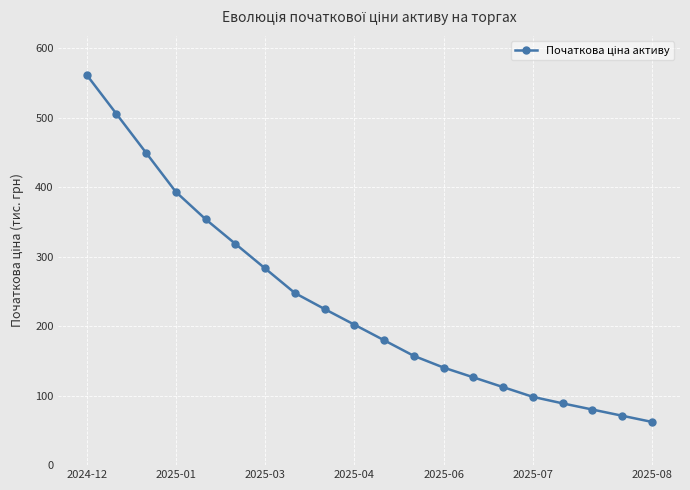

What is the average value?

232.8